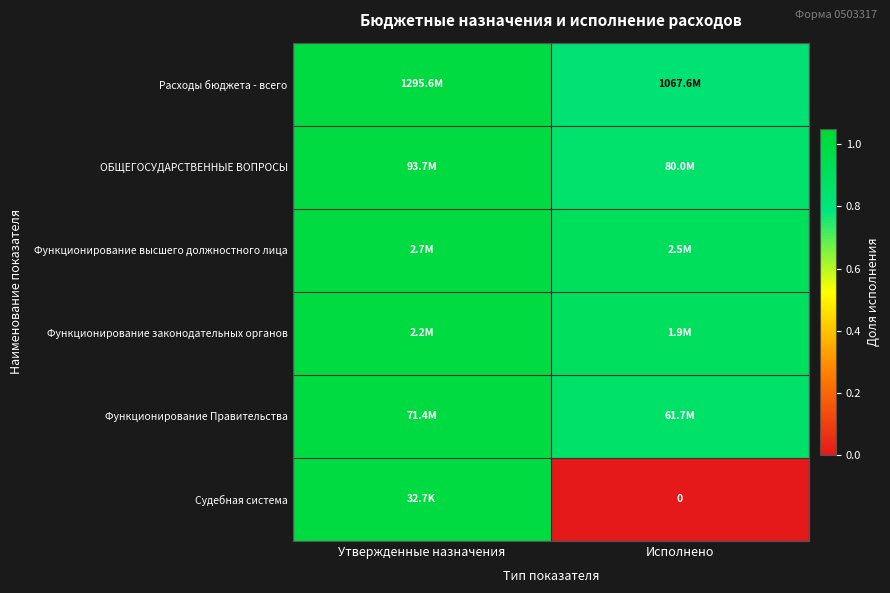

At how many categories does at least one series exceed 0?

2